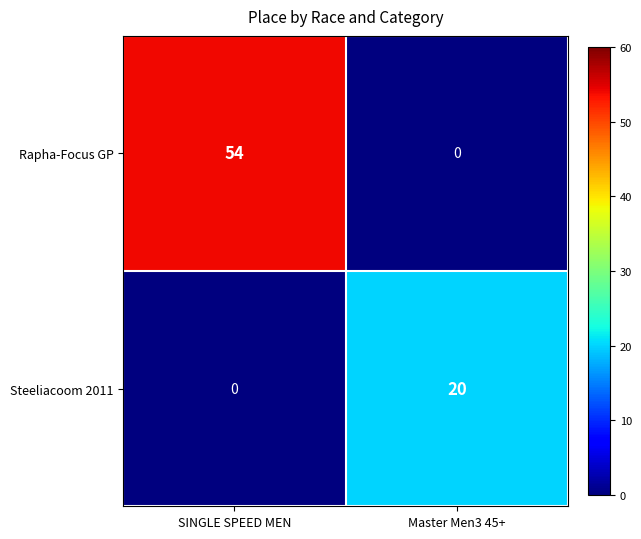

Read the Steeliacoom 2011 value at Master Men3 45+.

20